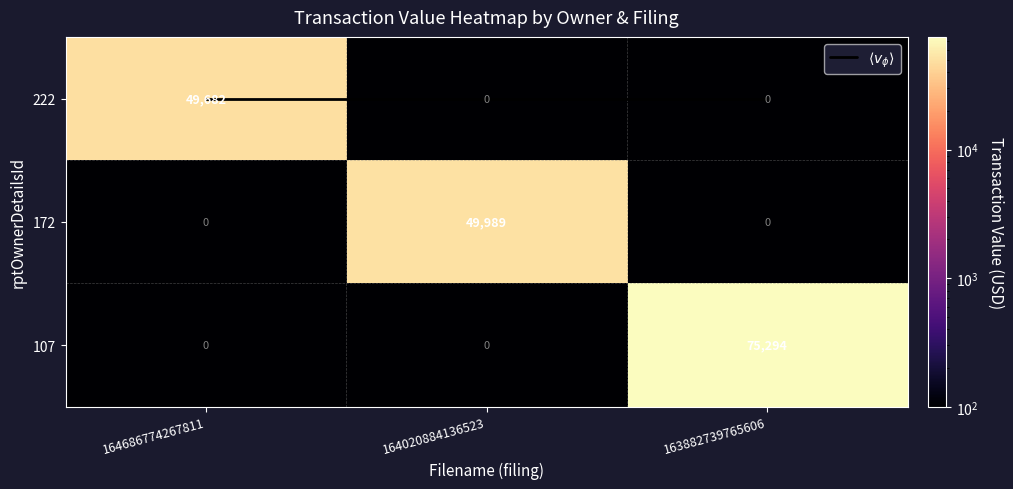

Which has a higher value, 163882739765606 or 164020884136523?

163882739765606